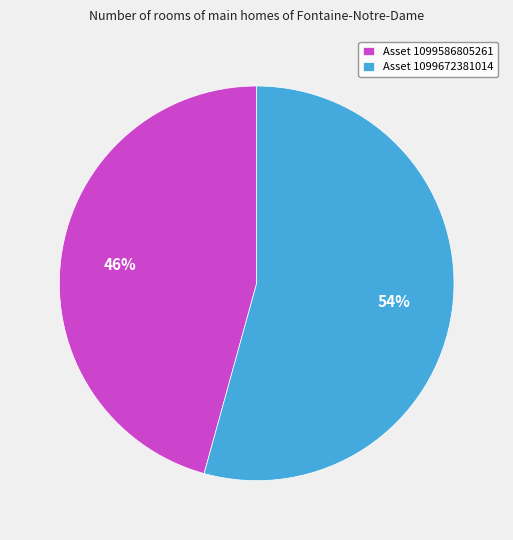

Between Asset 1099672381014 and Asset 1099586805261, which is larger?

Asset 1099672381014